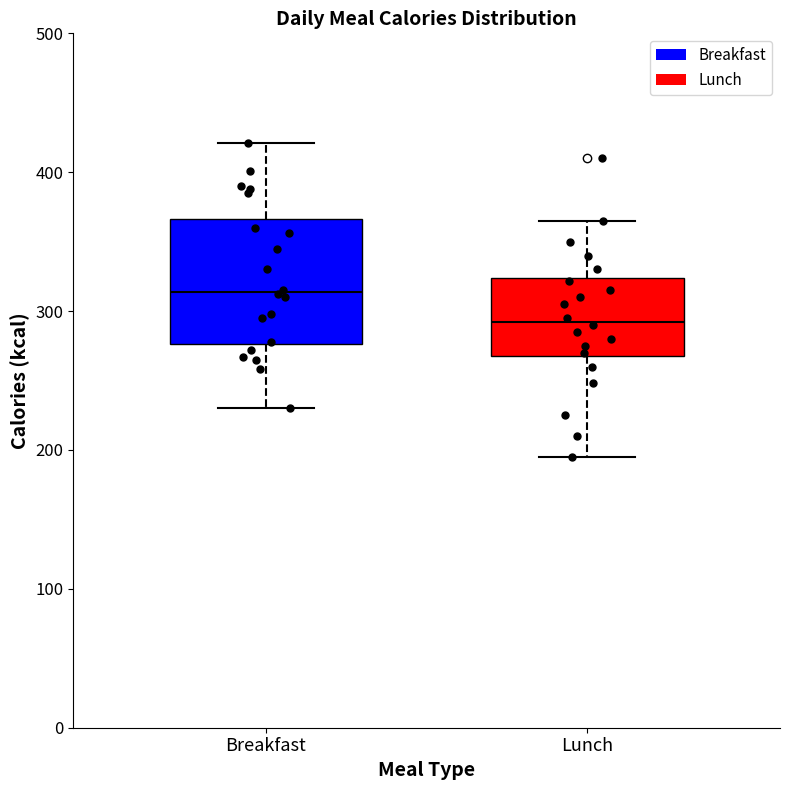

Reading left to right, read every box against the y-axis: the position of its median line, the range the box covers, and the ends of its whiskers. The values are not printed on the chart, so give them approximately, as read against the axis.

Breakfast: median 310, box 280 to 370, whiskers 230 to 420
Lunch: median 290, box 270 to 320, whiskers 200 to 370